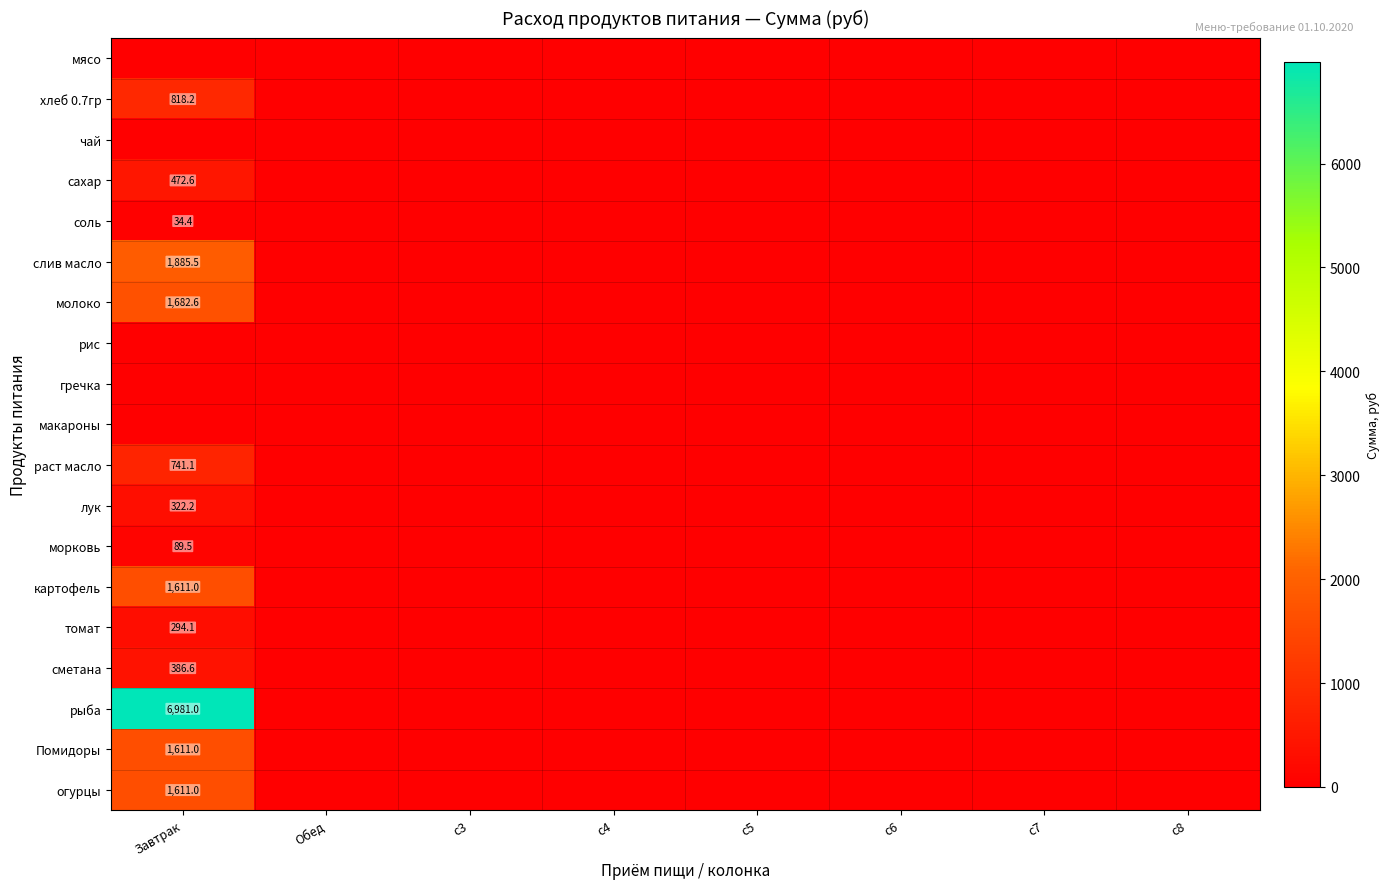

Is it true that картофель equals 1611.0 at Завтрак?

True